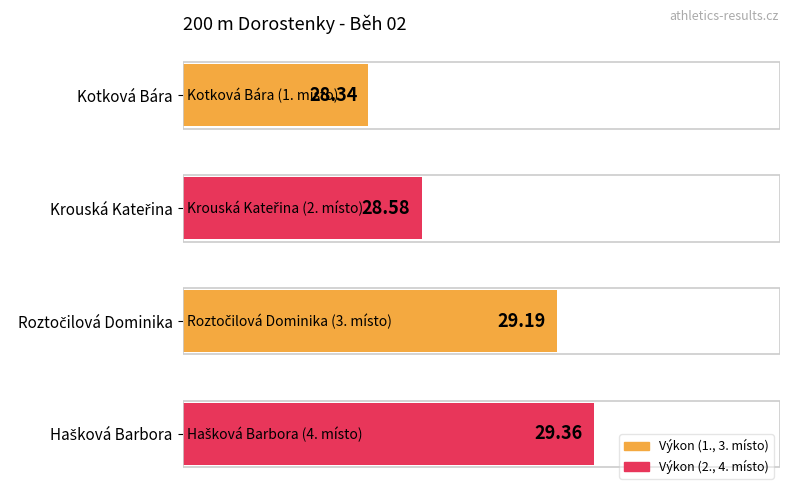

At which category does the chart reach its minimum across all series?

Kotková Bára